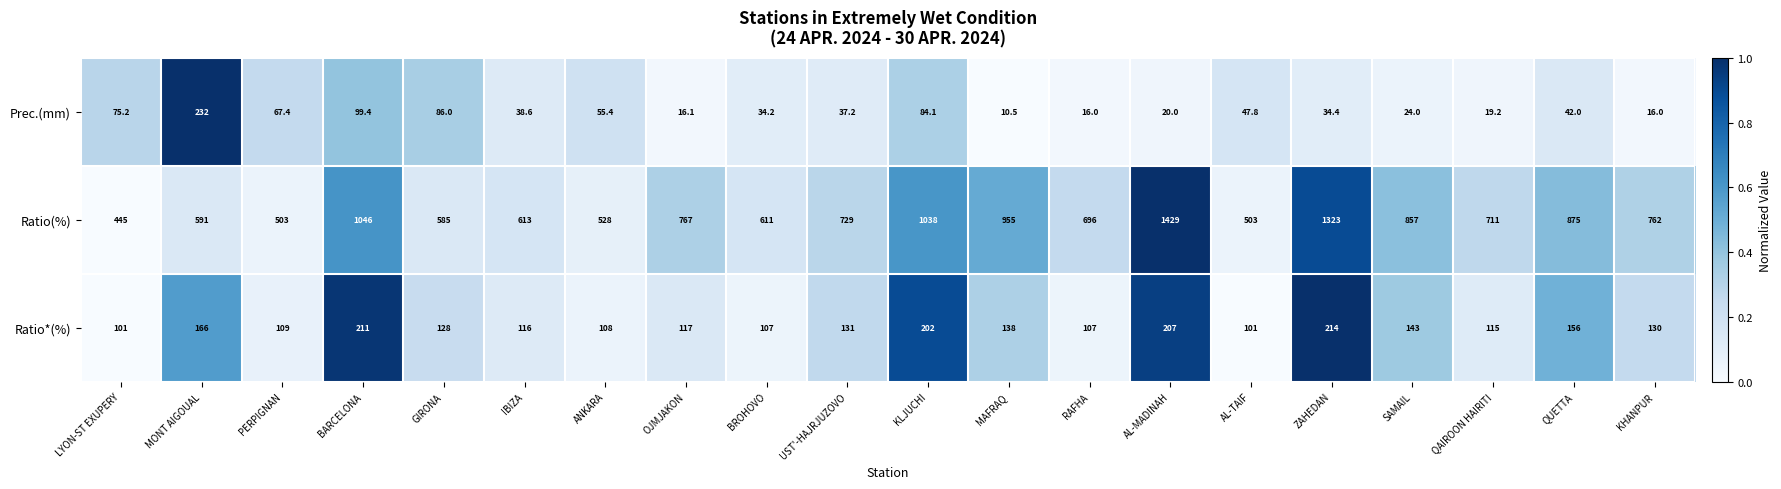

Read the Ratio(%) value at IBIZA.

613.0